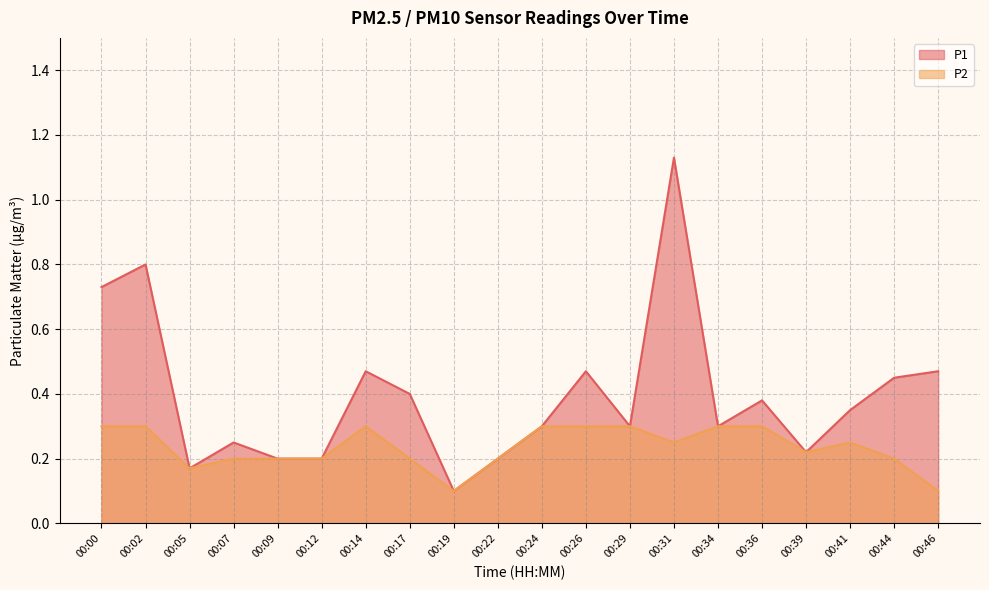

Is it true that P2 equals 0.5 at 00:26?

False